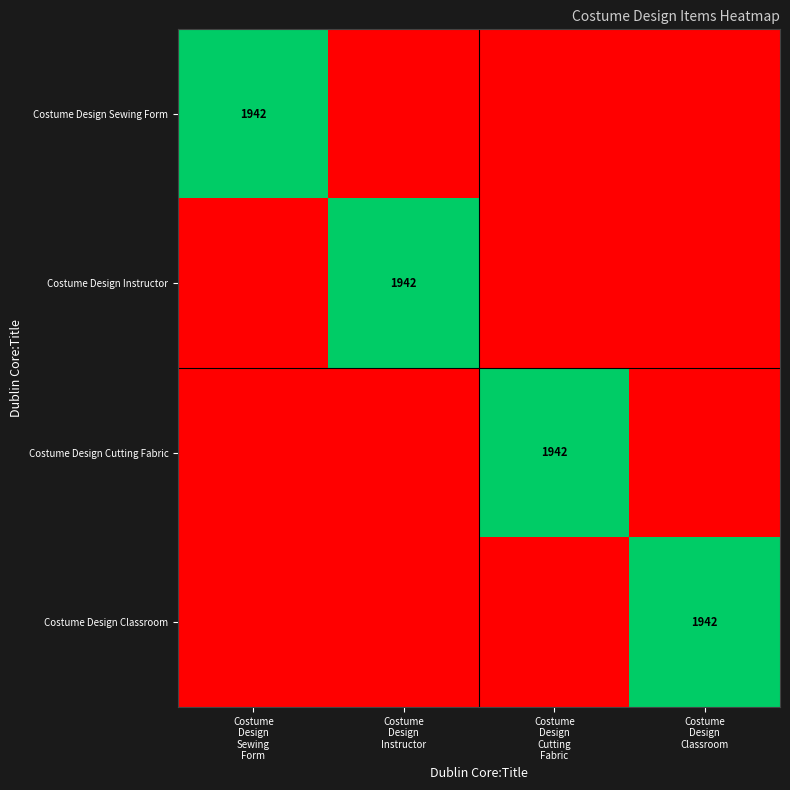

What is the spread (max minus min) of values at Costume
Design
Instructor?

1942